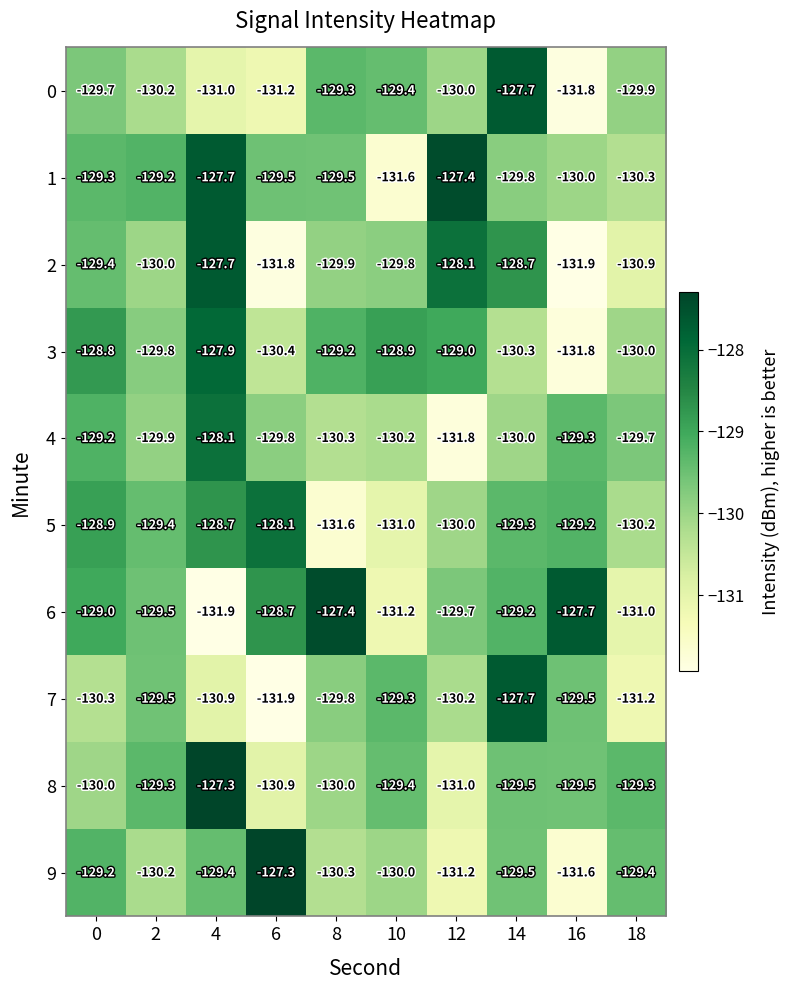

At which category is the sum across all series the highest?

4